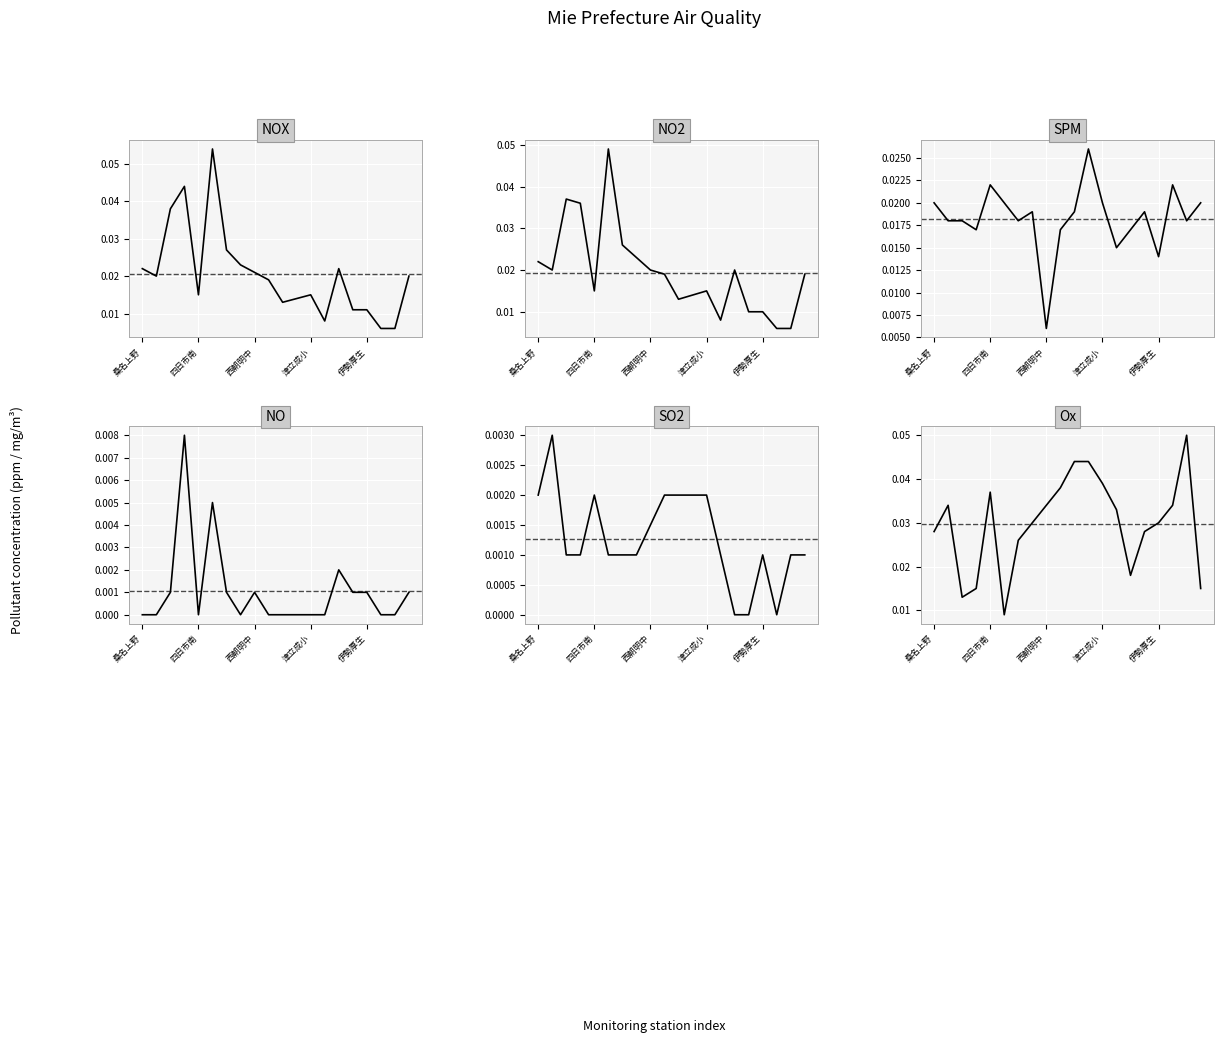

At which label does NO2 reach its peak?

5